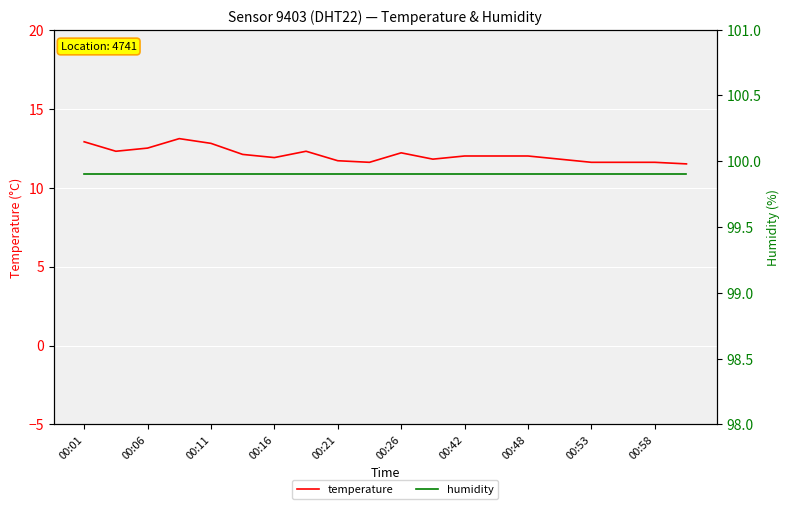

Where is humidity nearest to the value 99?

00:01